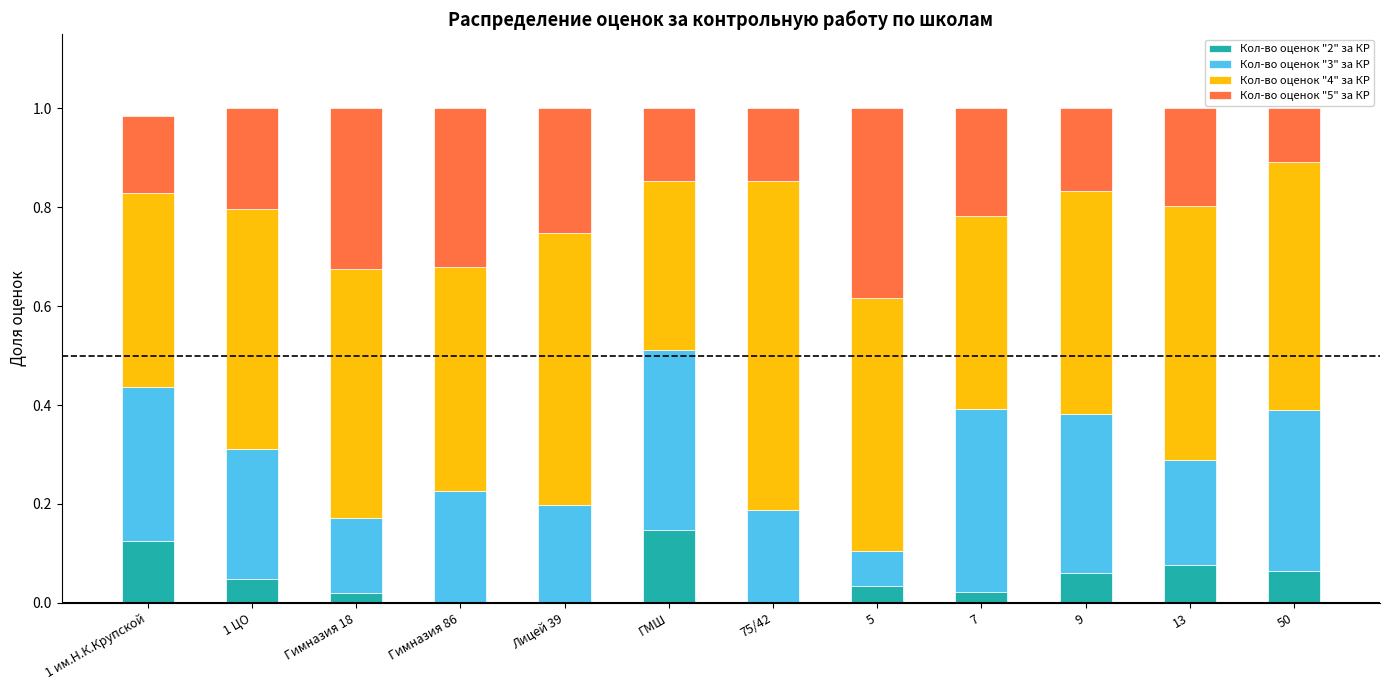

True or false: Кол-во оценок "2" за КР has a value of 0.1 at 1 ЦО.

False